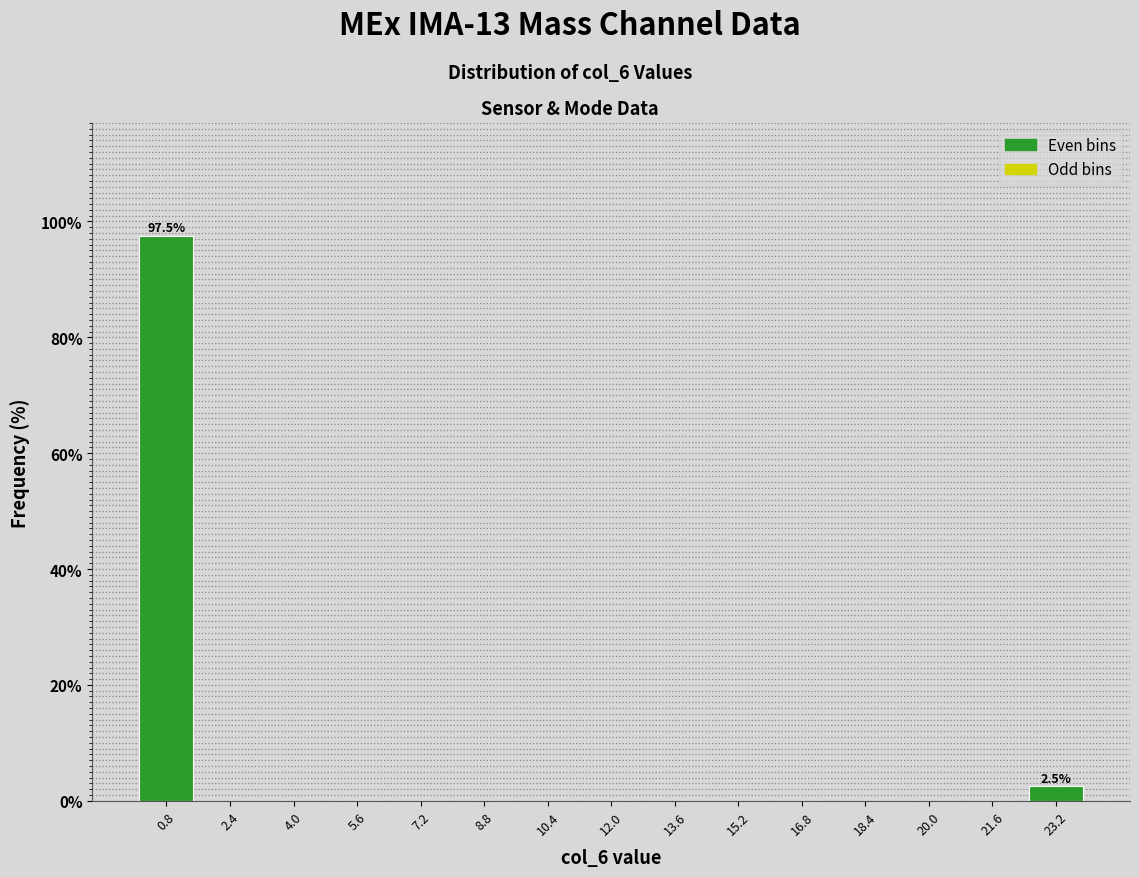

Over which range of the x-axis is the bar tallest?

0.0 to 1.6